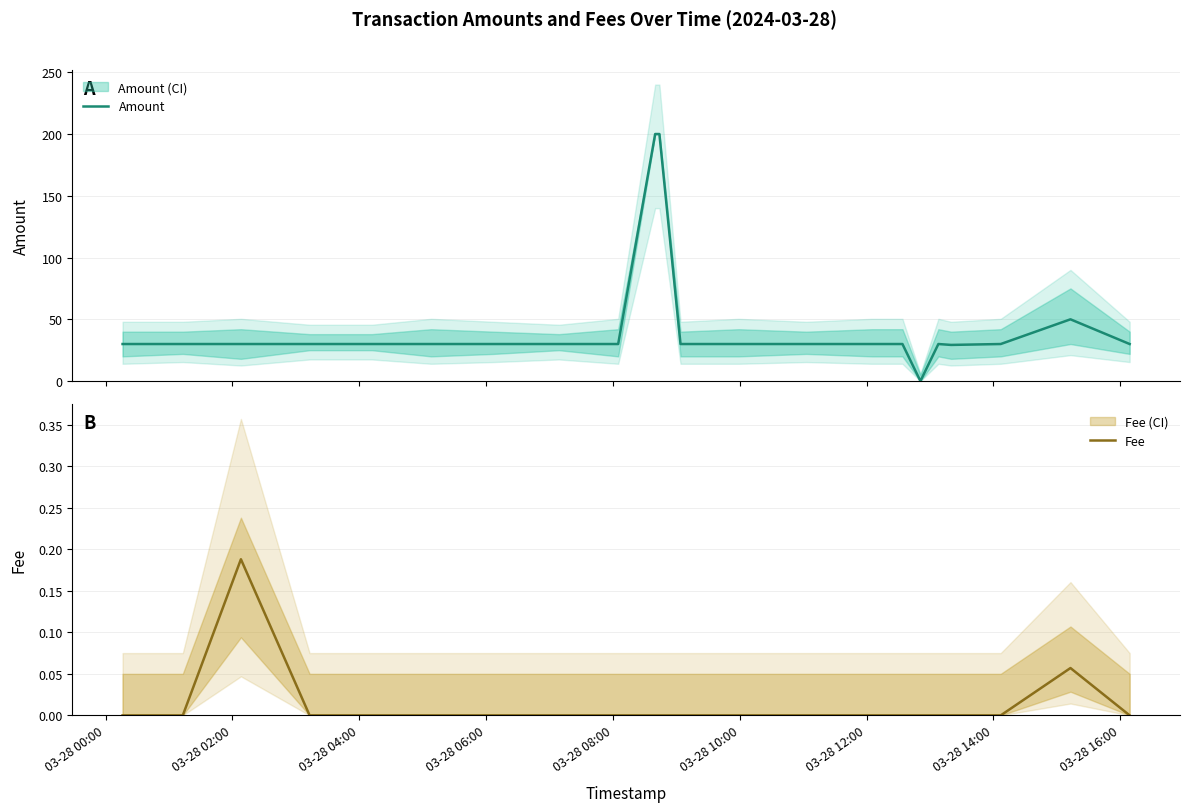

True or false: Fee and Amount cross at least once.

False